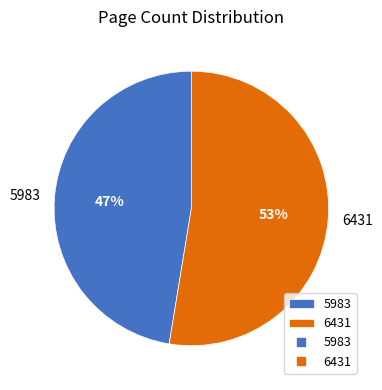

How many slices are in this pie chart?

2